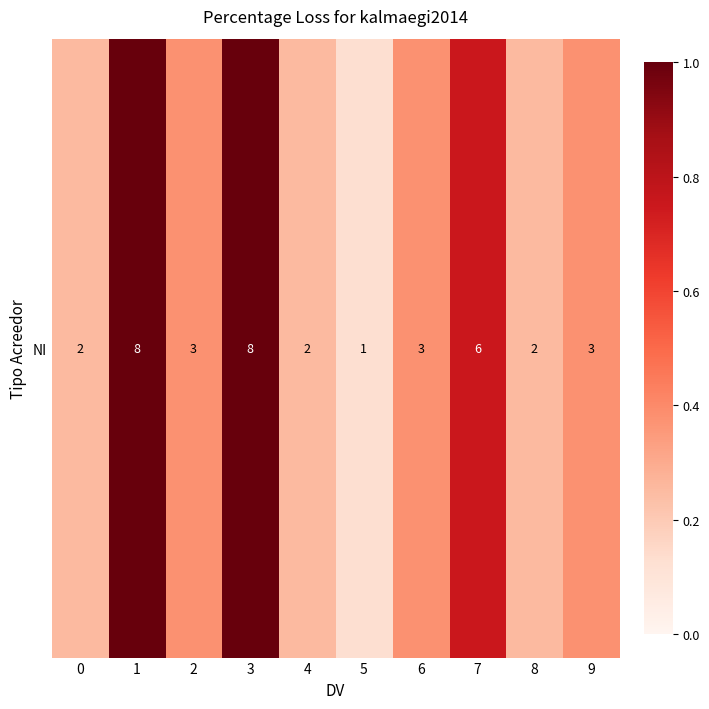

What is the average value?

0.5